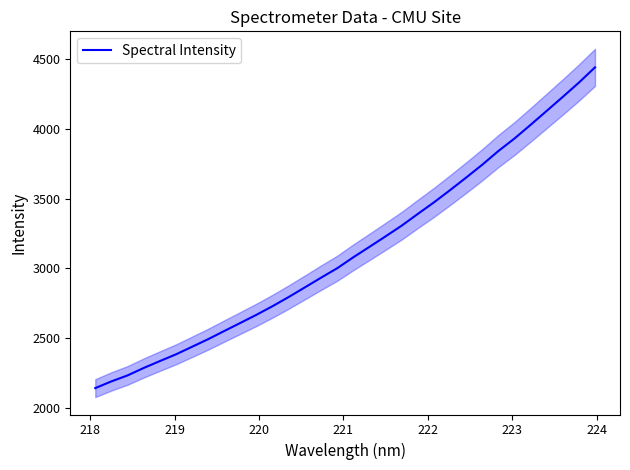

What is the minimum value for Spectral Intensity?

2142.8